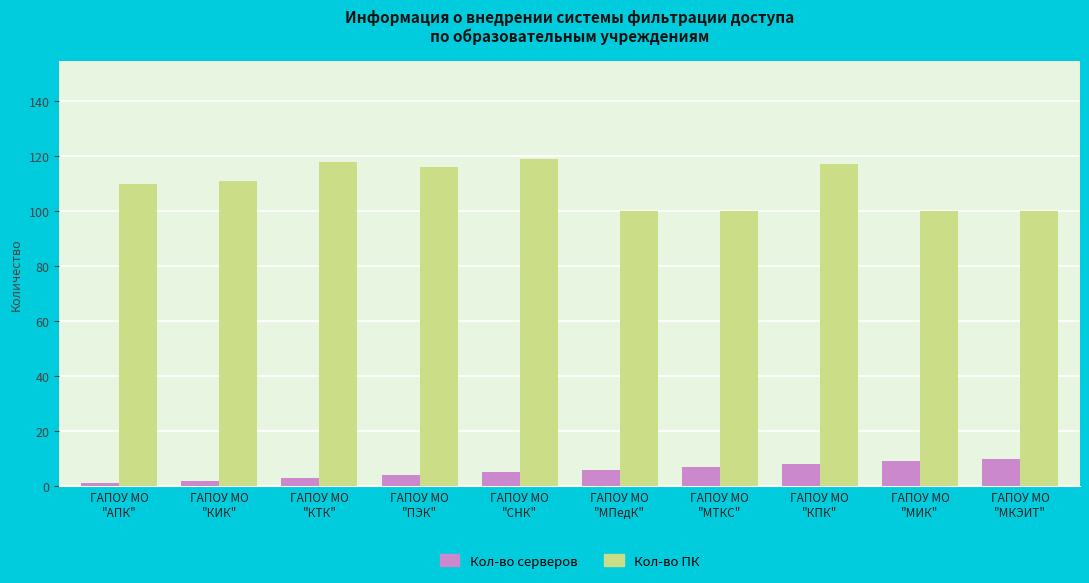

Rank the series by their average value, from lowest to highest.

Кол-во серверов, Кол-во ПК